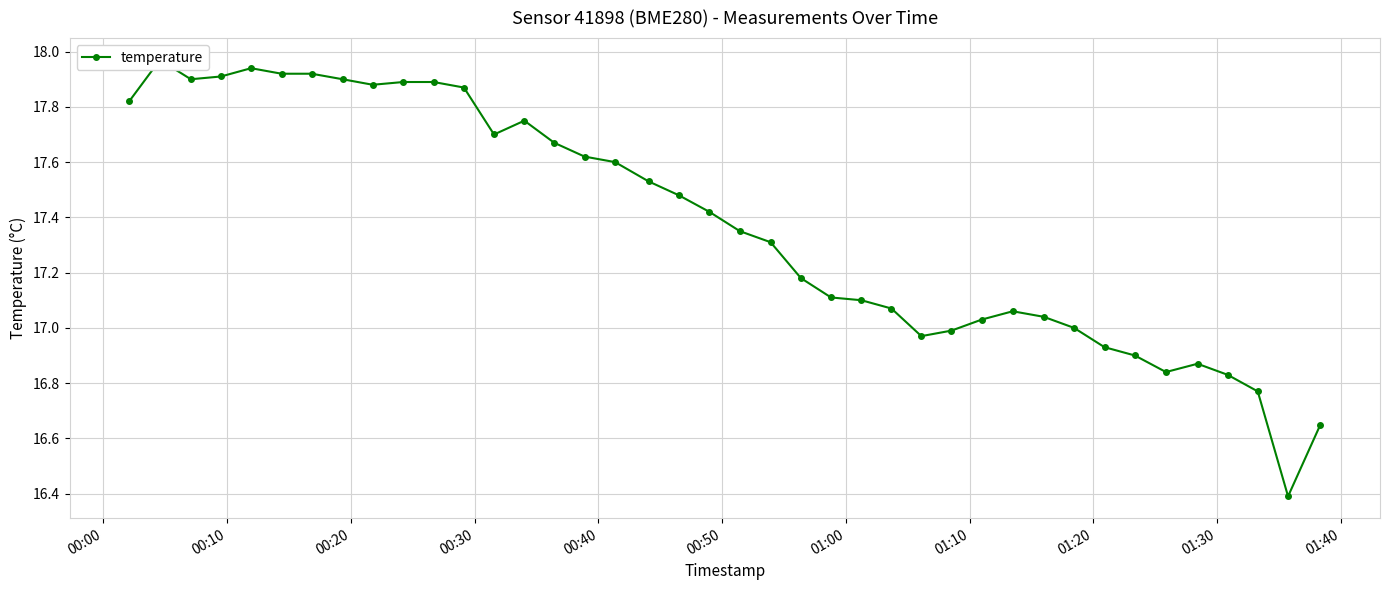

The value at 01:10 is 4.4. True or false?

False